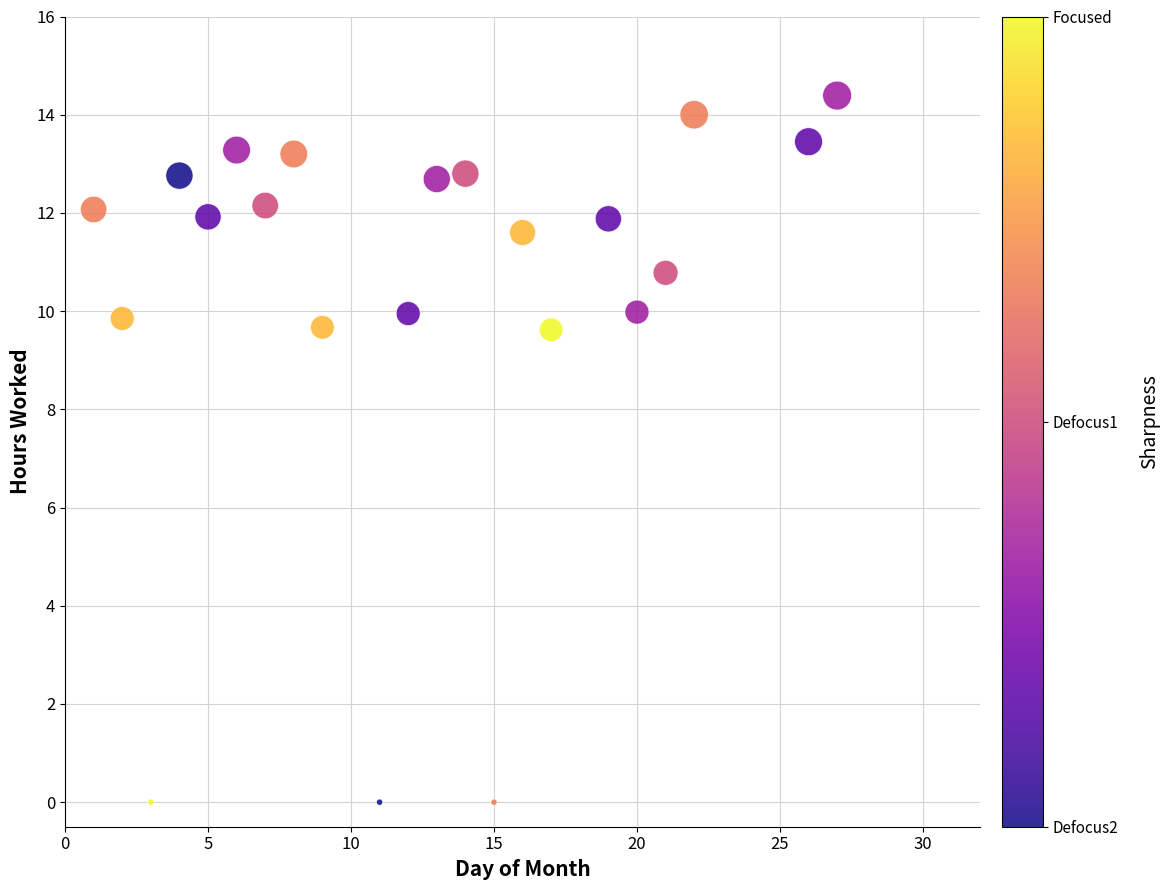

What is the range of Y values (max minus min)?

14.4